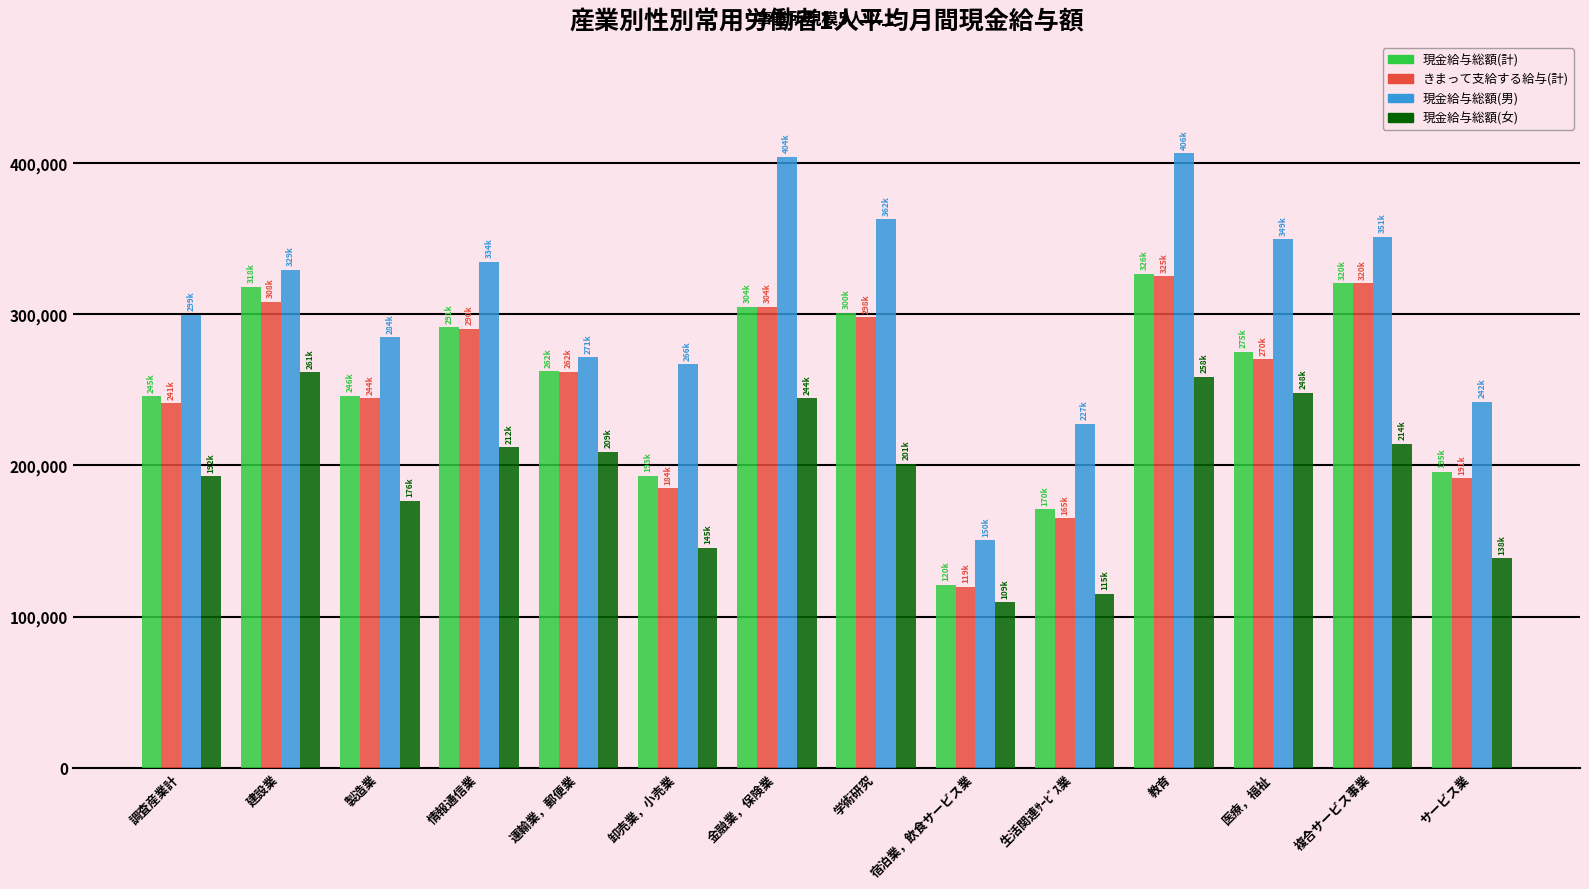

What is the label of the 5th bar from the left?

運輸業，郵便業